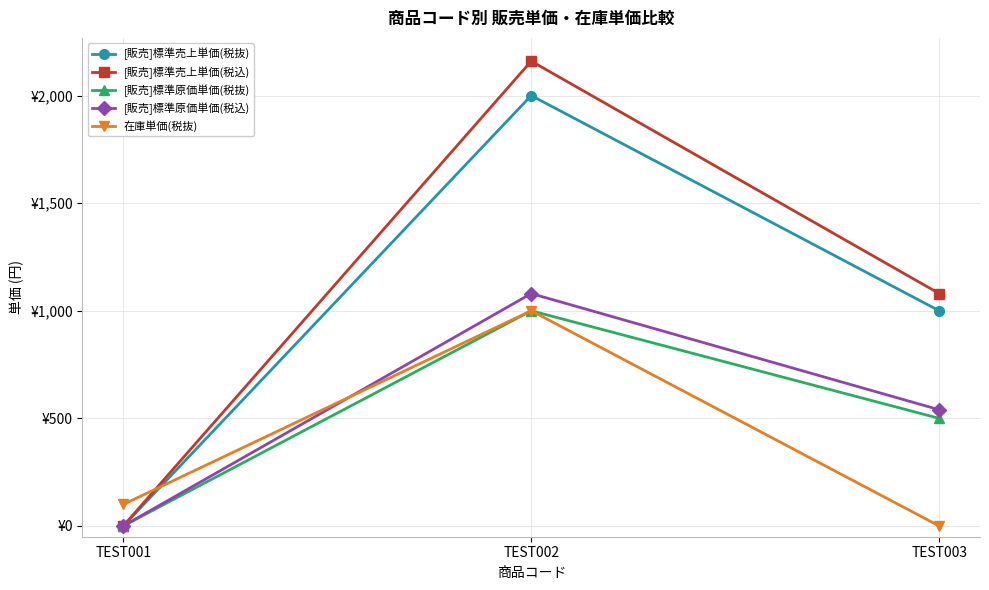

At which label is [販売]標準原価単価(税抜) closest to 500?

TEST003